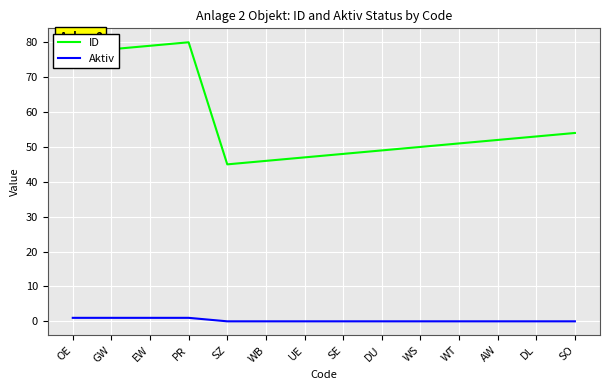

Rank the categories by ID value from highest to lowest.

PR, EW, GW, OE, SO, DL, AW, WT, WS, DU, SE, UE, WB, SZ